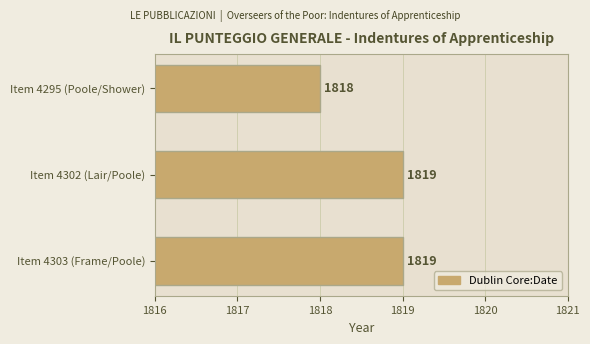

The chart shows a value of 1818 at Item 4295 (Poole/Shower). True or false?

True